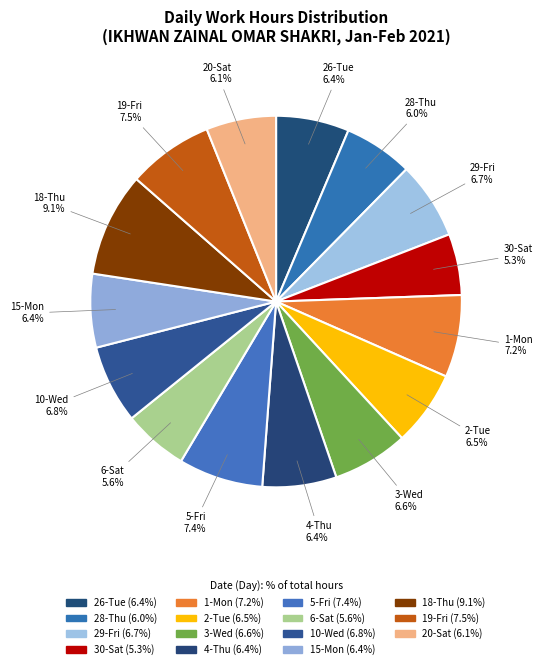

What is the change in value from 2-Tue to 18-Thu?

+3.9